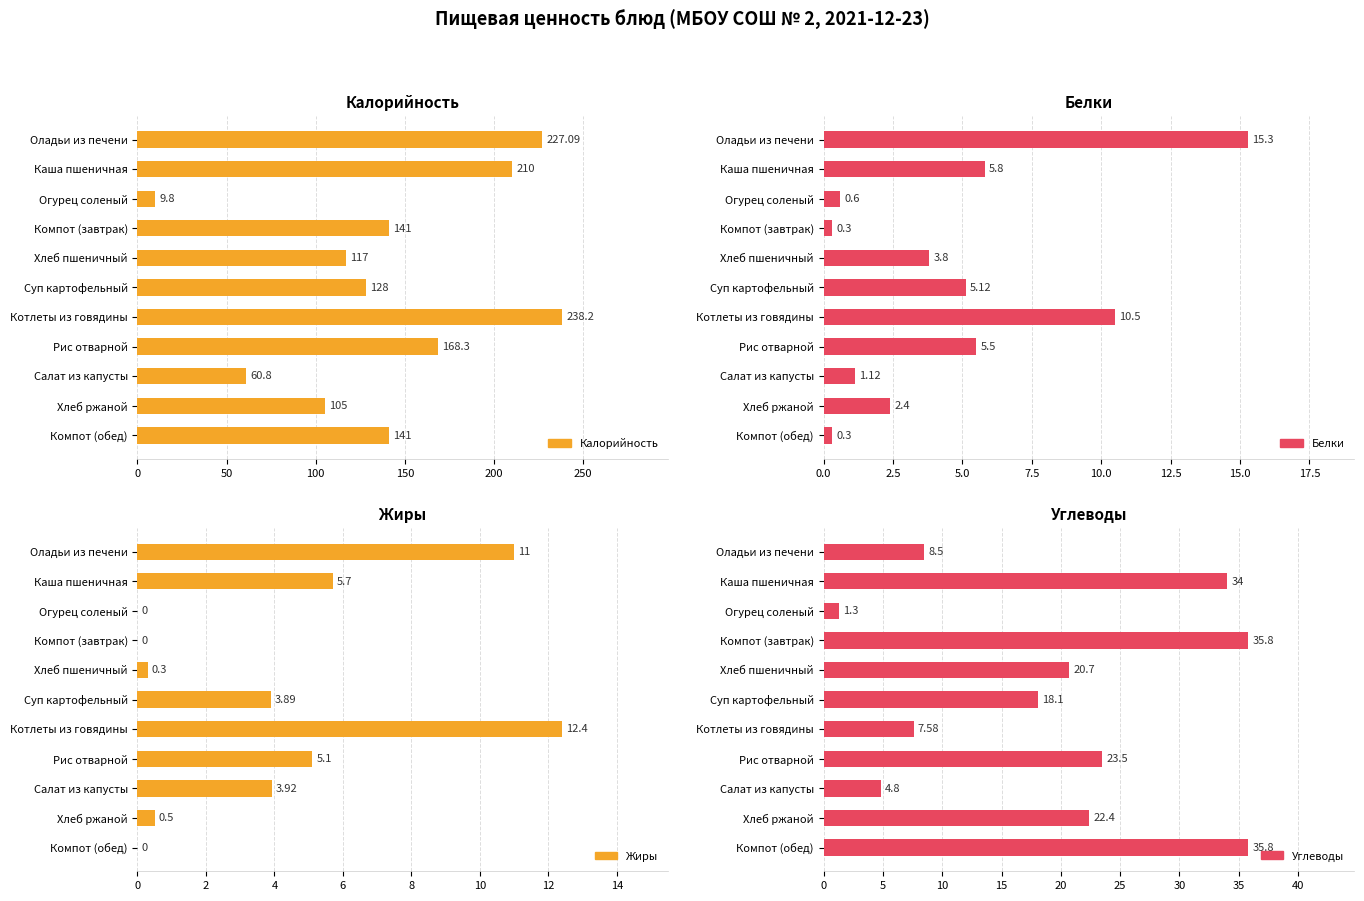

Does the chart contain any negative values?

No